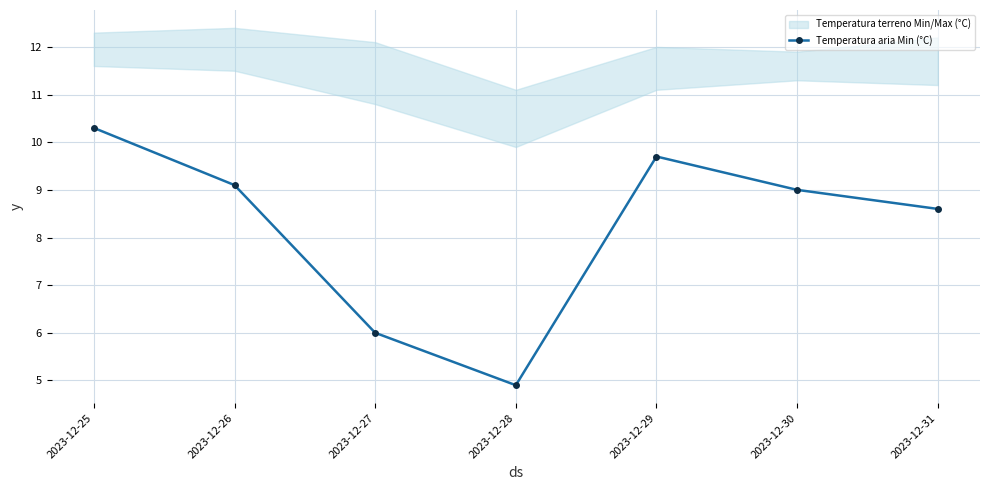

The chart shows a value of 8.6 at 2023-12-31. True or false?

True